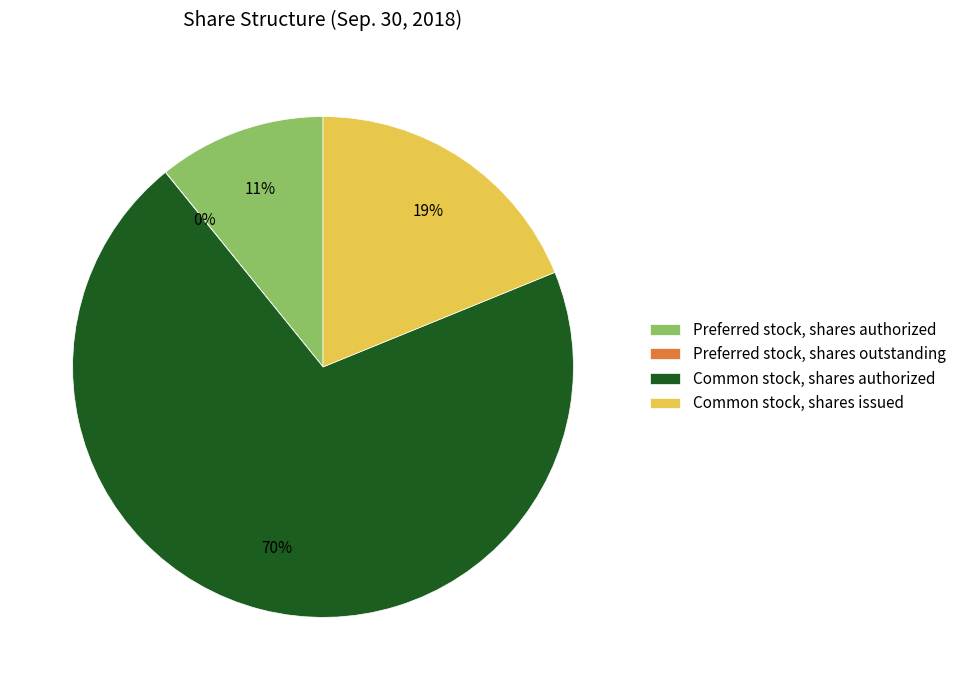

What is the ratio of the value at Preferred stock, shares authorized to the value at Common stock, shares issued?

0.6